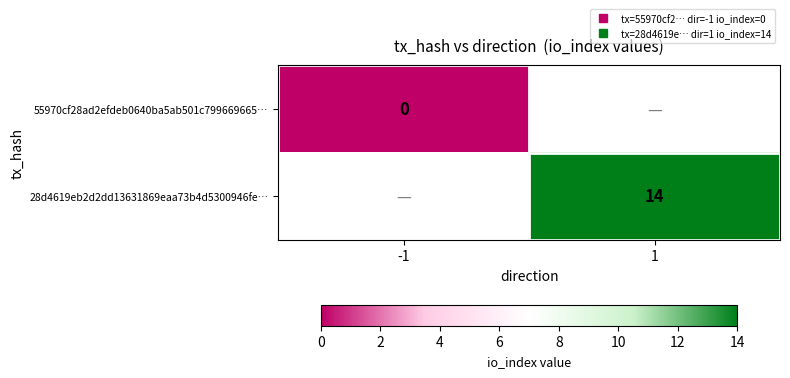

Which category has the highest value across all series?

1